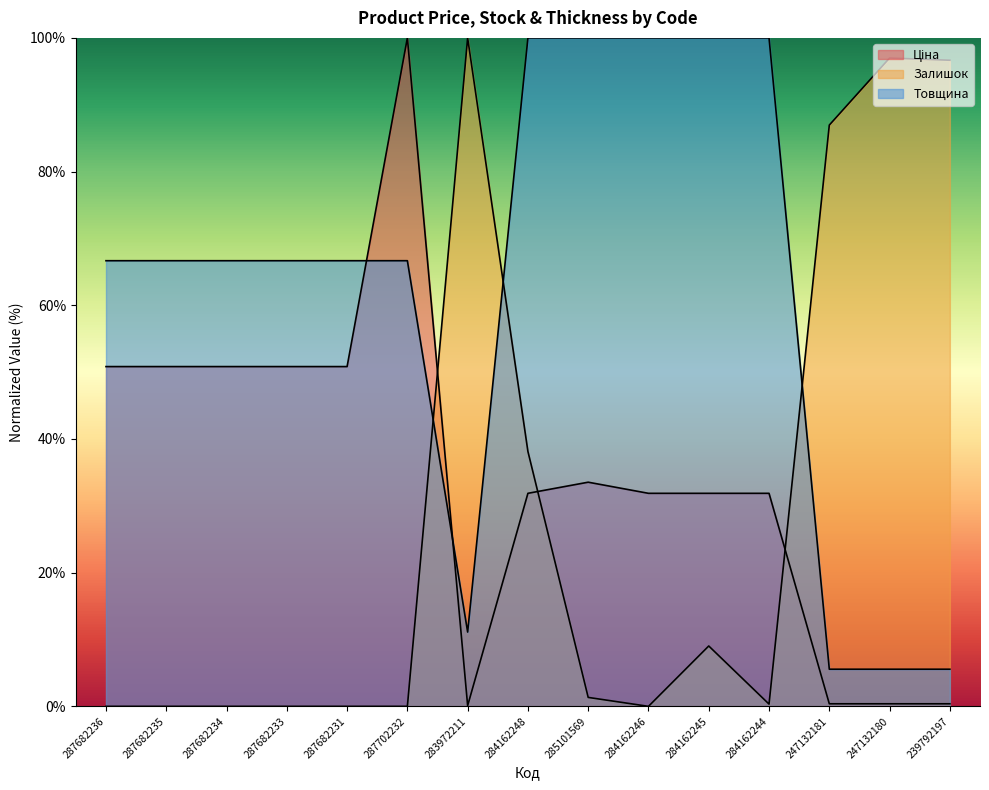

Which label corresponds to the smallest value in the chart?

287682236